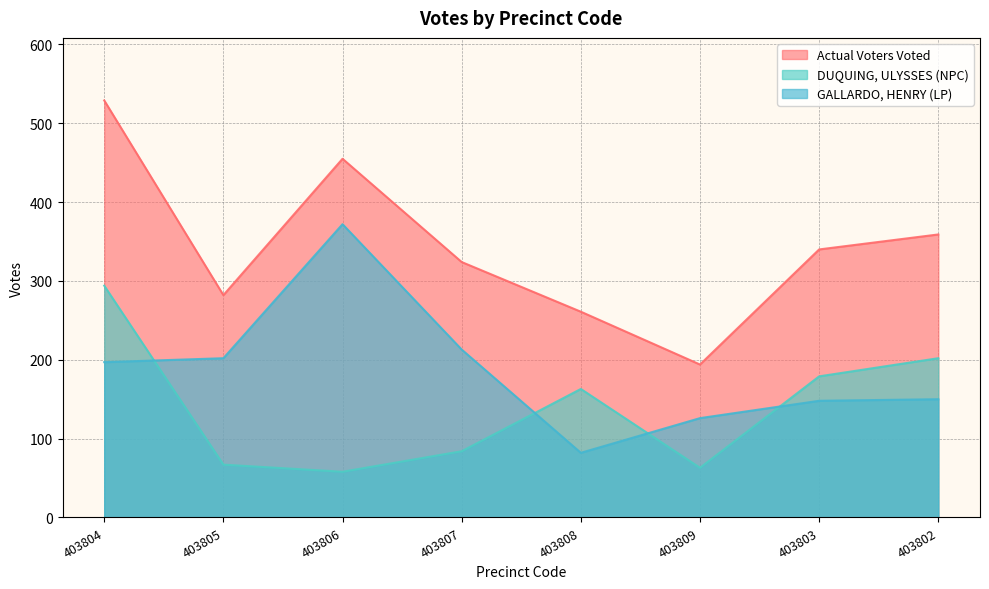

The value of DUQUING, ULYSSES (NPC) at 403802 is 298. True or false?

False